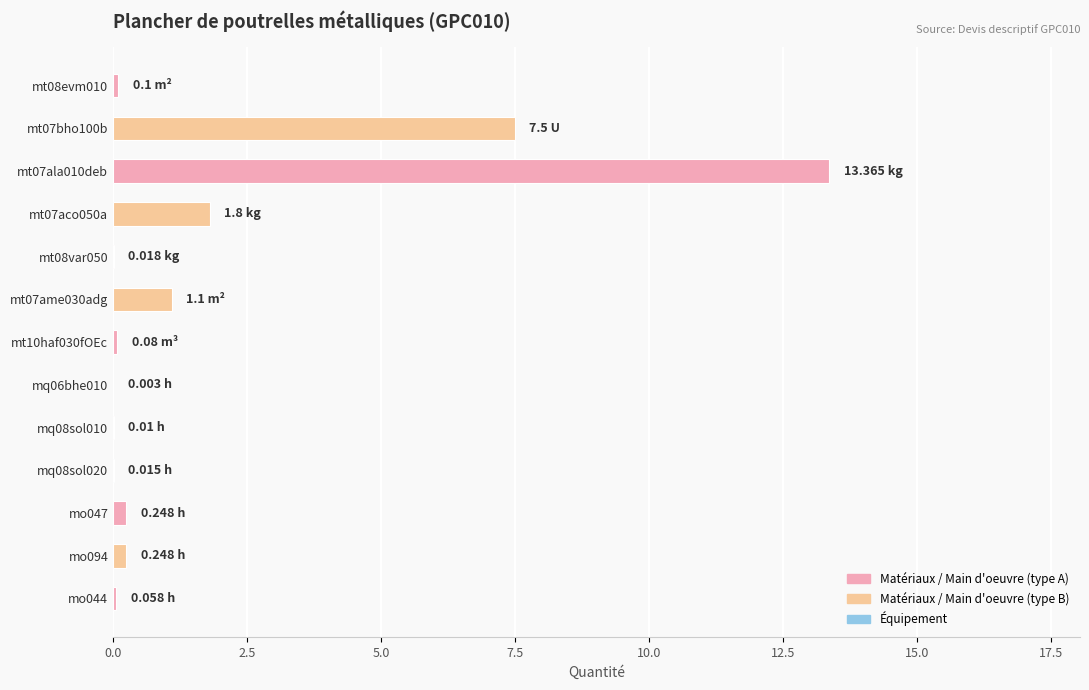

What is the change in value from mt07bho100b to mt07ala010deb?

+5.9